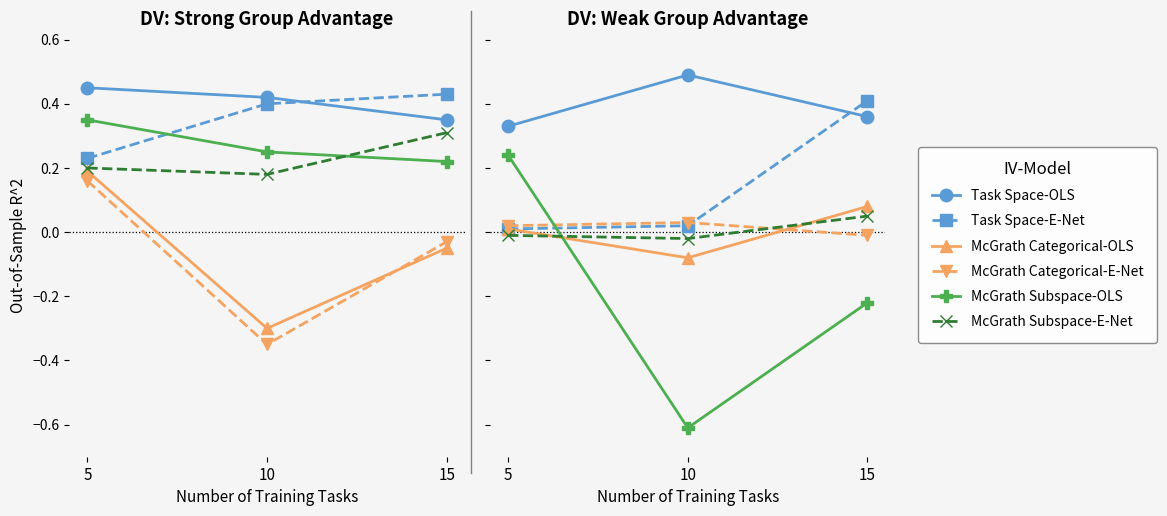

At which category is the sum across all series the highest?

15